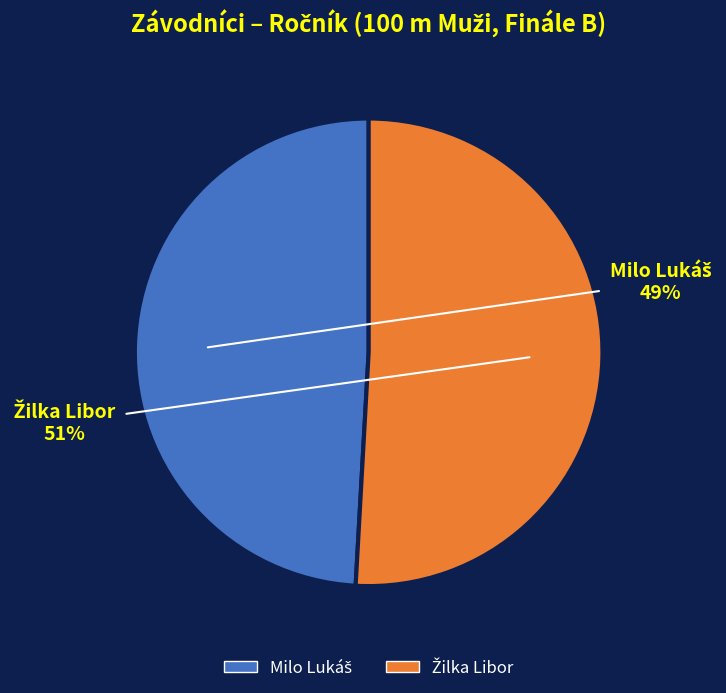

Is there any slice that represents more than half of the pie?

Yes